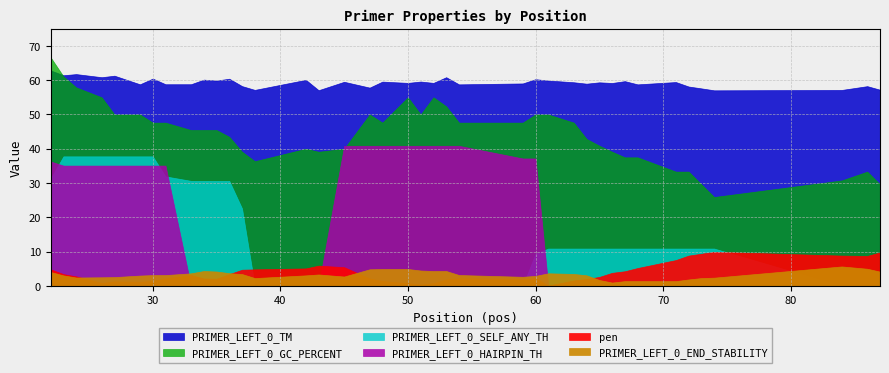

True or false: PRIMER_LEFT_0_HAIRPIN_TH and PRIMER_LEFT_0_TM intersect in this chart.

False